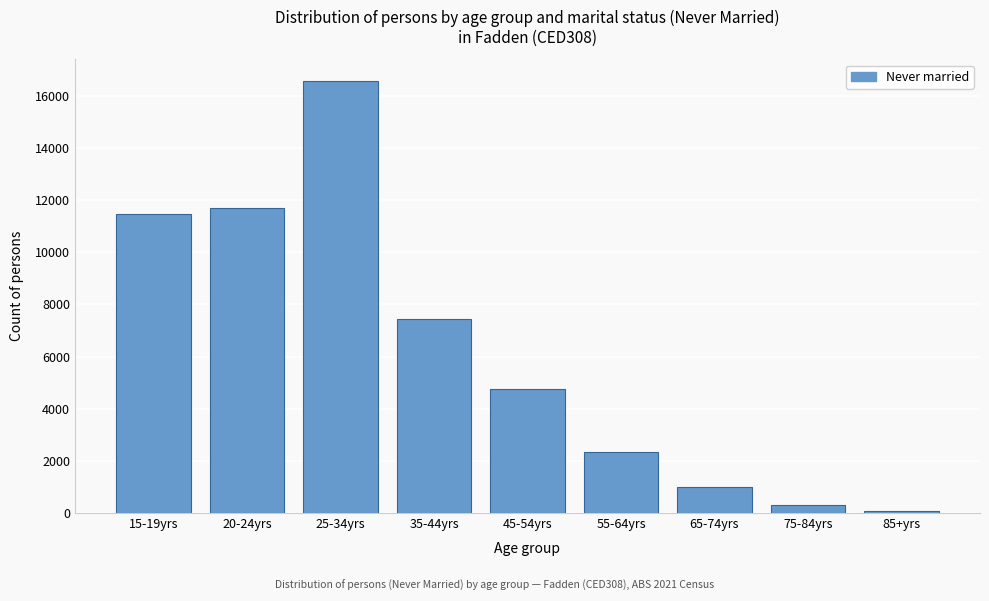

Reading left to right, what are all the values shown in this chart?

11460	11716	16571	7446	4744	2346	997	298	83